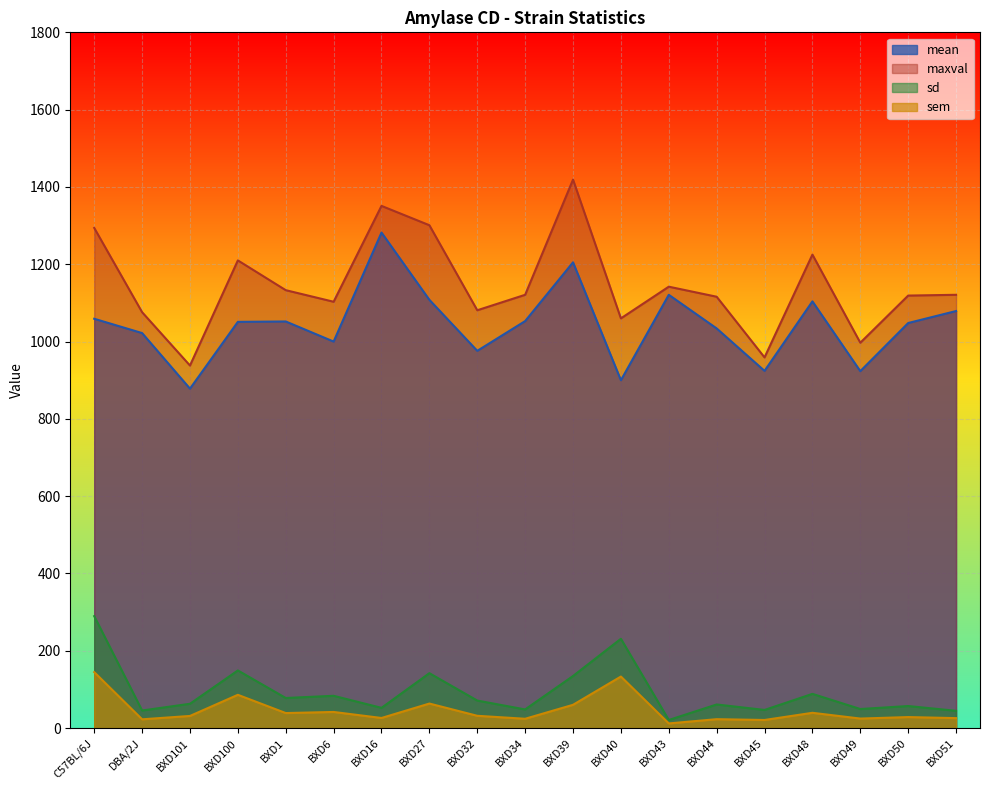

How many interior local peaks does the maxval series have?

5